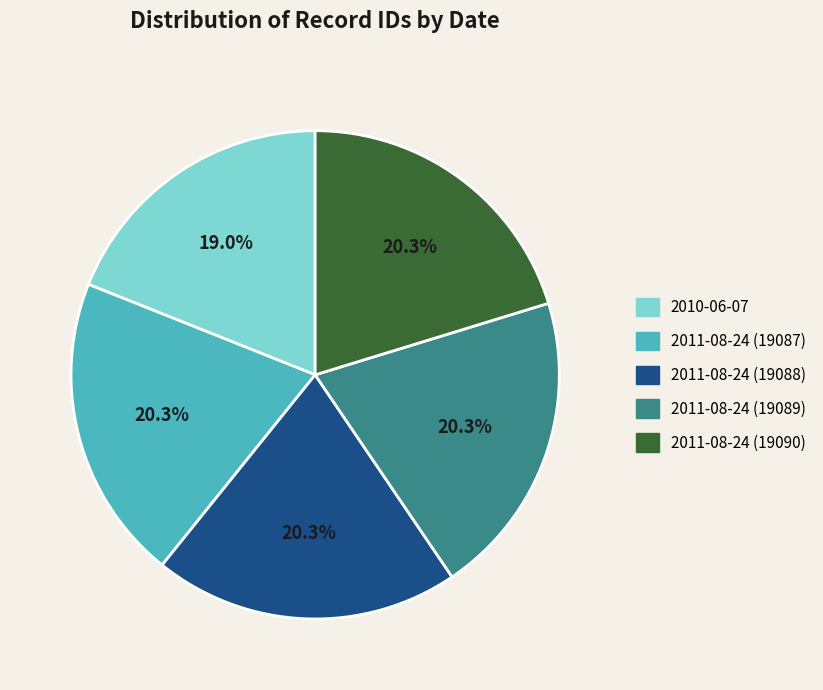

To the nearest percent, what percentage of the pie is 2011-08-24 (19088)?

20%